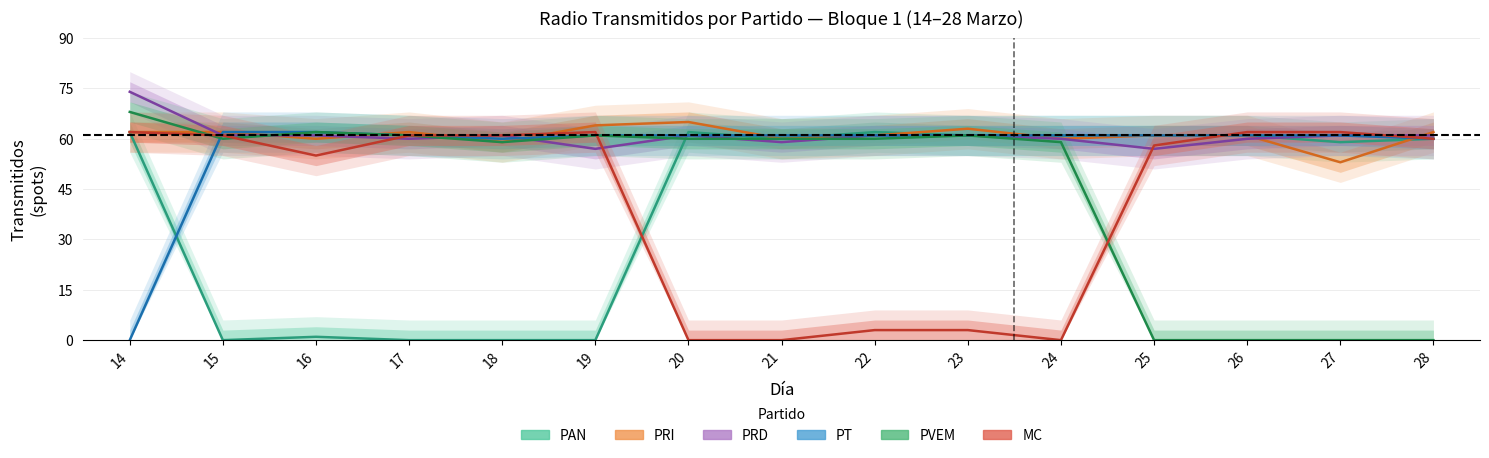

Which series ends up on top after the final intersection of PRD and PRI?

PRI